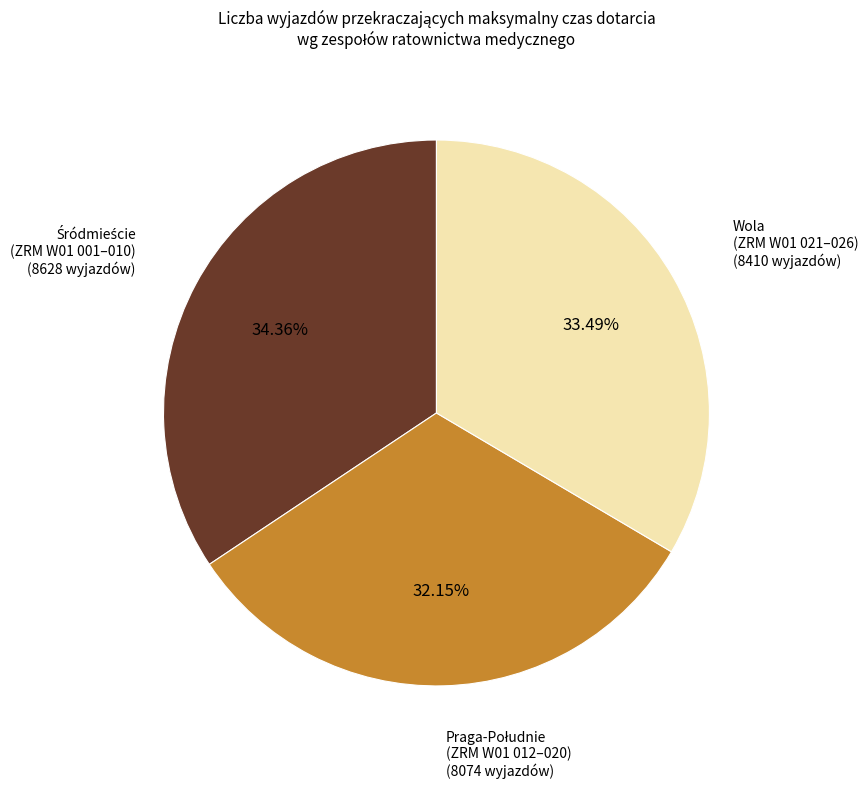

Is there a majority slice in this chart?

No